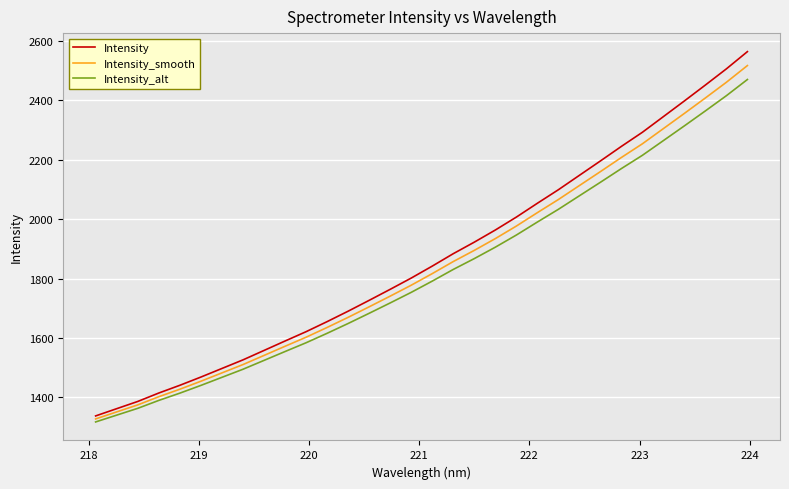

What is the lowest value of the Intensity series?

1337.5